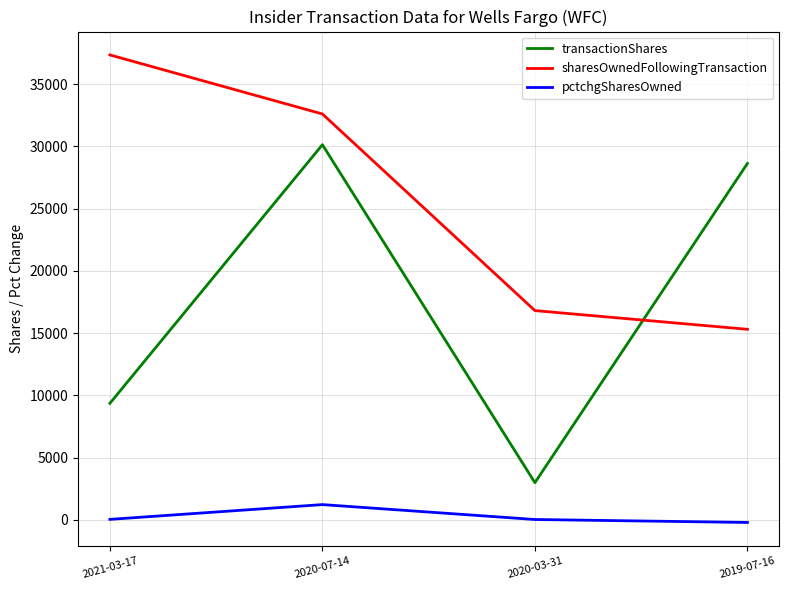

At which category is the sum across all series the highest?

2020-07-14